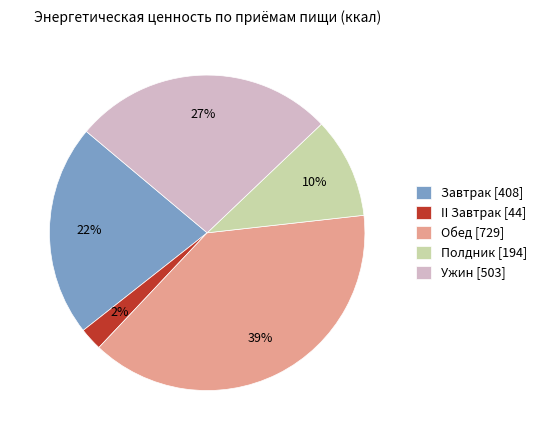

Which slice is the smallest?

II Завтрак